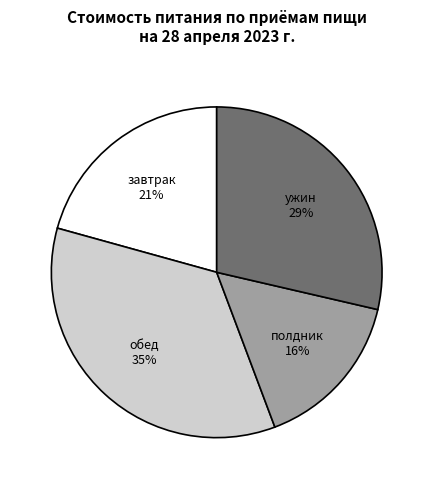

What is the ratio of the value at полдник to the value at завтрак?

0.8